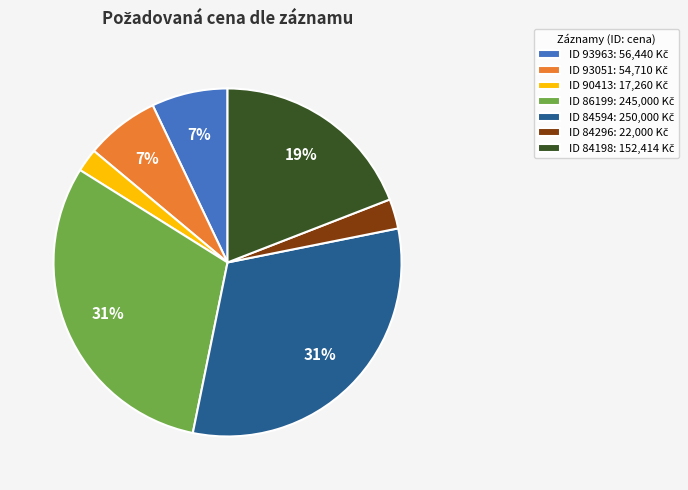

To the nearest percent, what is the average slice percentage?

14%